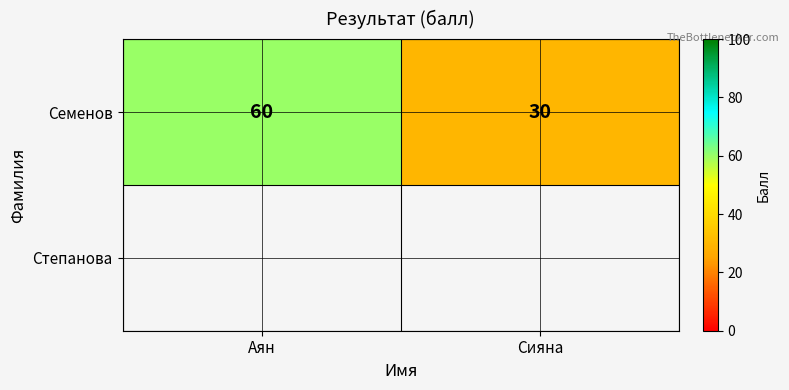

At which label is the value closest to 45?

Аян